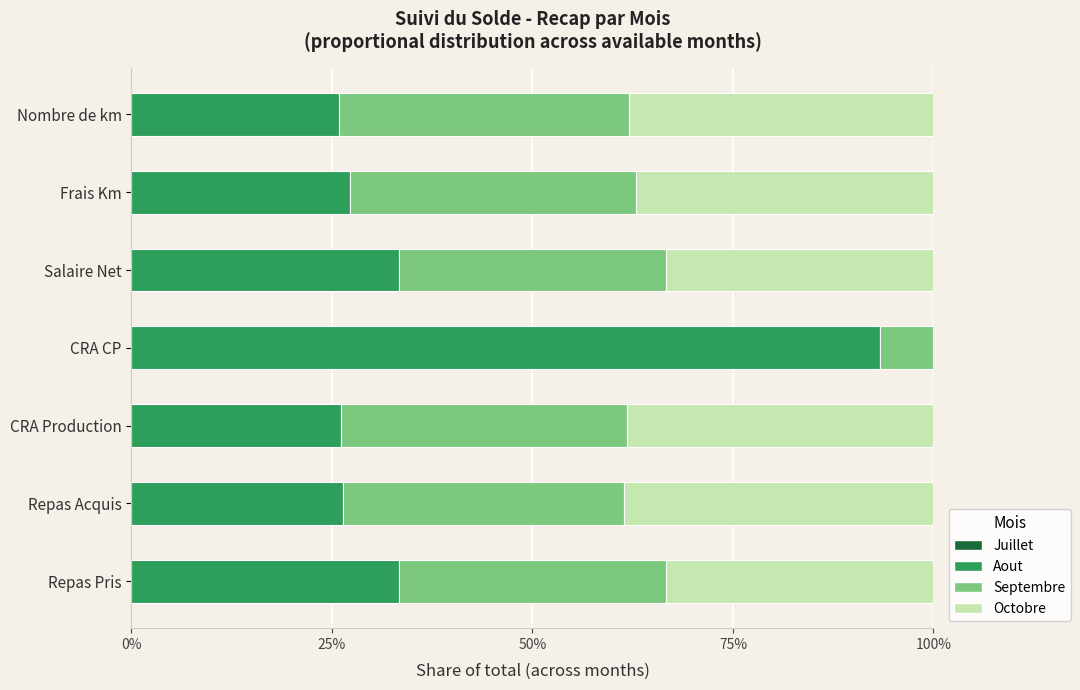

Which series has the largest range (max minus min)?

Aout